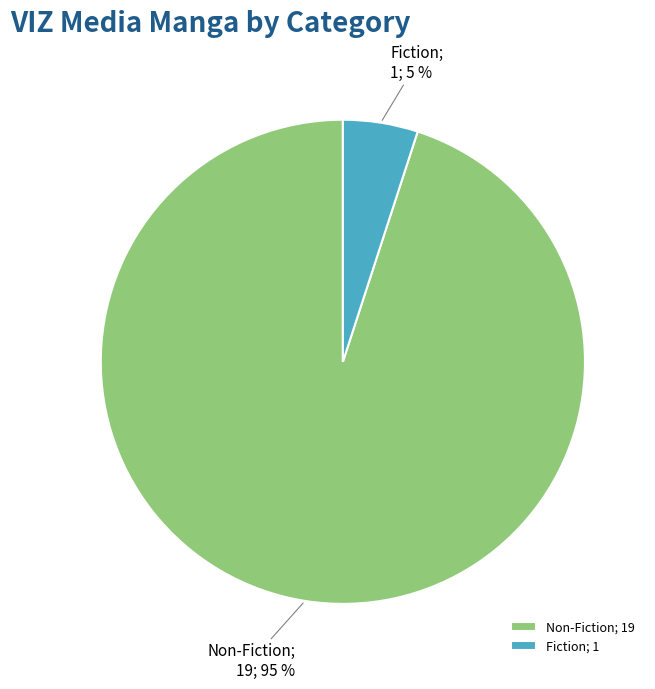

Which category has the smallest portion of the pie?

Fiction